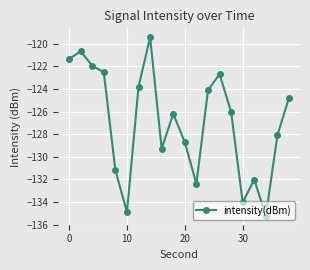

What is the sum of all values?

-2539.3